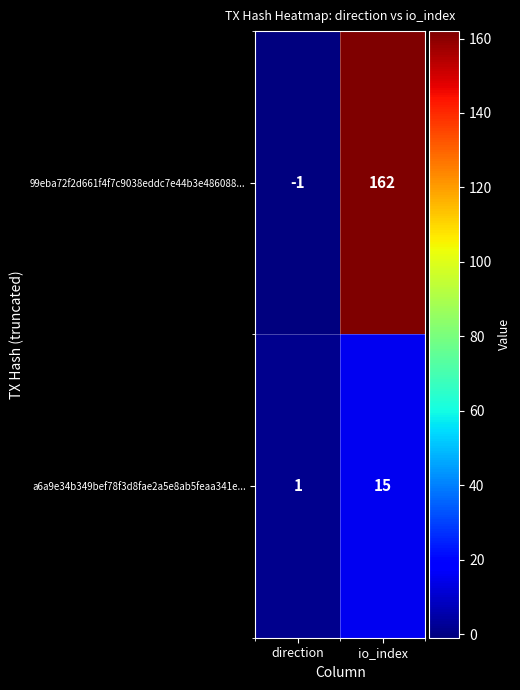

At which label is a6a9e34b349bef78f3d8fae2a5e8ab5feaa341e... closest to 8?

direction